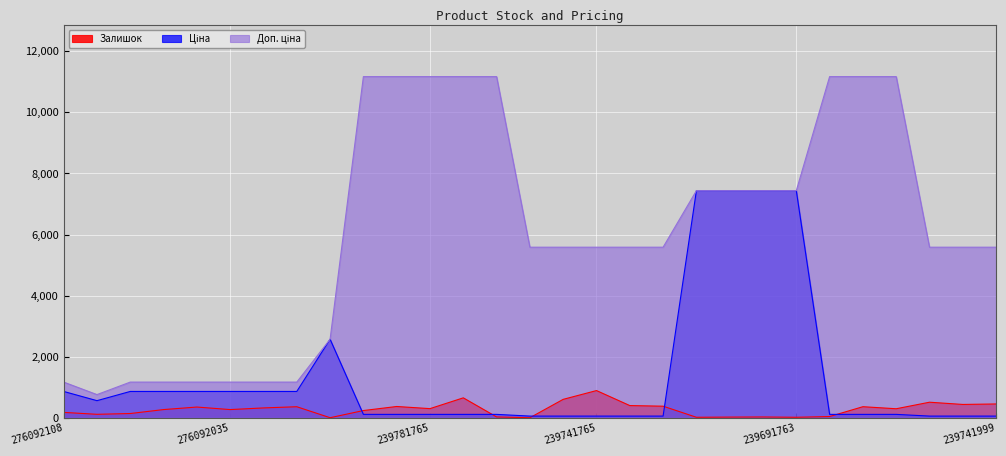

What is the value of the Залишок point at the 15th from the left?

2.0